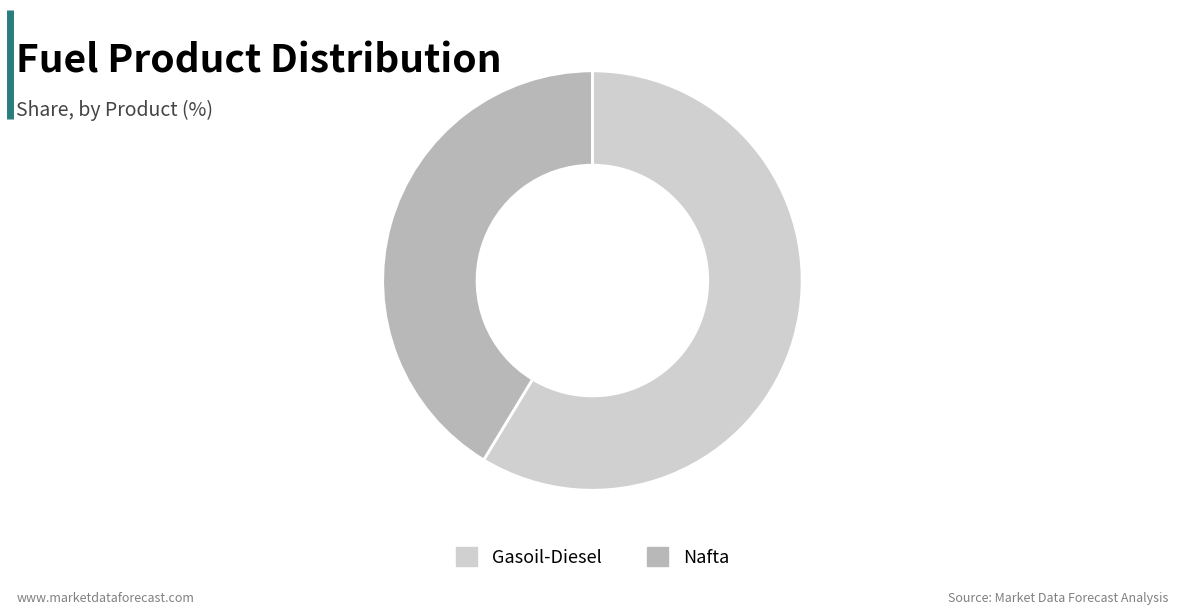

Is it true that Gasoil-Diesel is 71% of the pie?

False